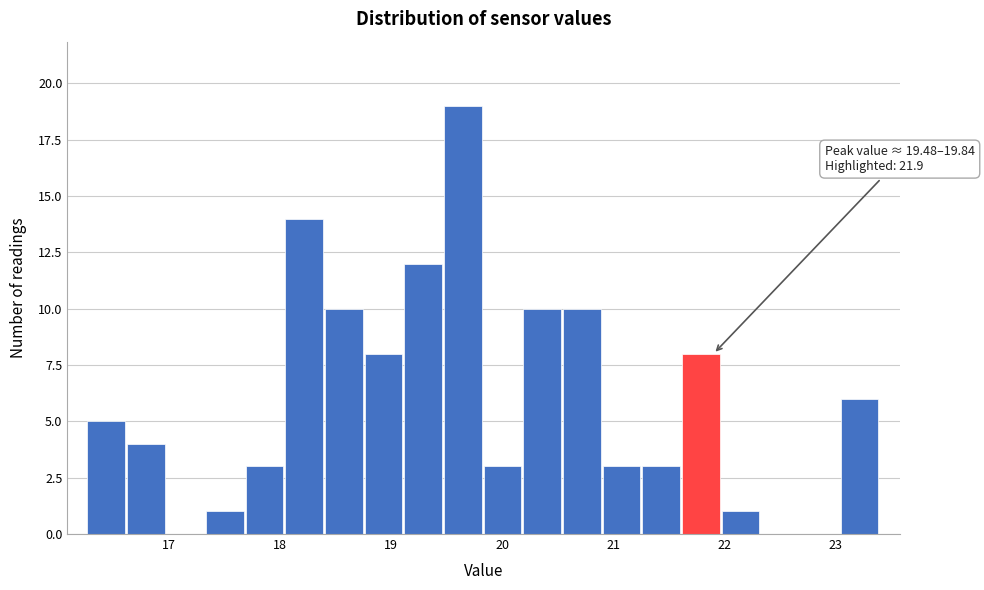

Around what value on the x-axis is the tallest bar? Give the approximate position of its centre, as read against the axis.

19.6